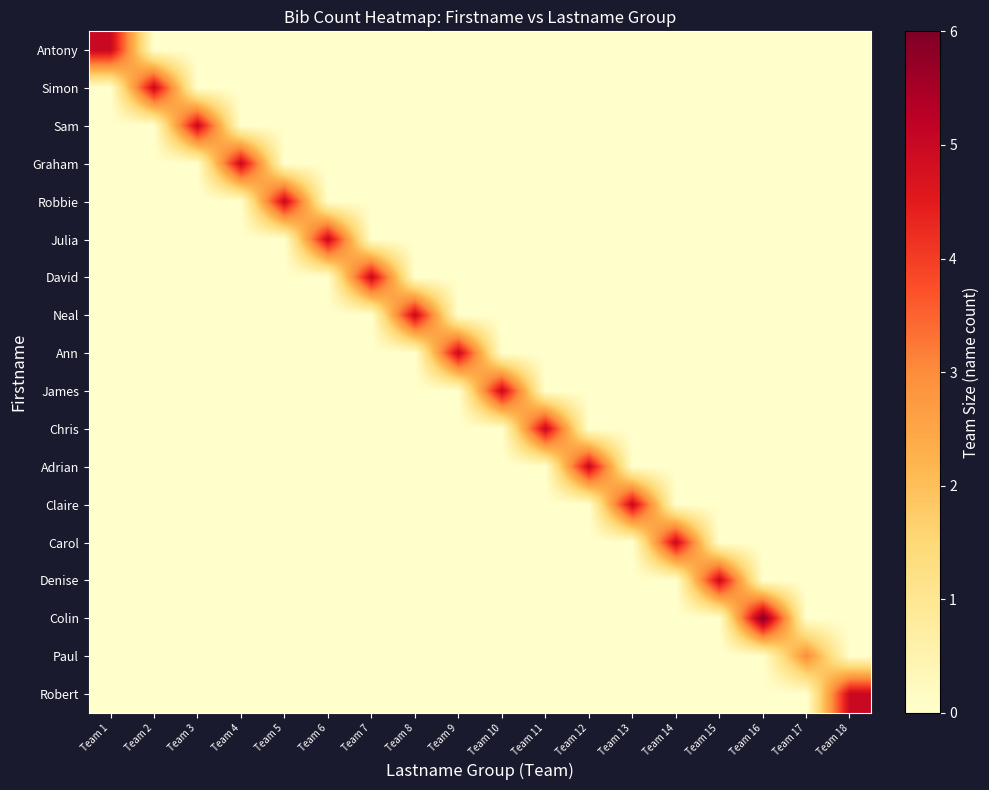

Reading left to right, list all the values displayed in this chart.

Antony: Team 1=5	Team 2=0	Team 3=0	Team 4=0	Team 5=0	Team 6=0	Team 7=0	Team 8=0	Team 9=0	Team 10=0	Team 11=0	Team 12=0	Team 13=0	Team 14=0	Team 15=0	Team 16=0	Team 17=0	Team 18=0
Simon: Team 1=0	Team 2=5	Team 3=0	Team 4=0	Team 5=0	Team 6=0	Team 7=0	Team 8=0	Team 9=0	Team 10=0	Team 11=0	Team 12=0	Team 13=0	Team 14=0	Team 15=0	Team 16=0	Team 17=0	Team 18=0
Sam: Team 1=0	Team 2=0	Team 3=5	Team 4=0	Team 5=0	Team 6=0	Team 7=0	Team 8=0	Team 9=0	Team 10=0	Team 11=0	Team 12=0	Team 13=0	Team 14=0	Team 15=0	Team 16=0	Team 17=0	Team 18=0
Graham: Team 1=0	Team 2=0	Team 3=0	Team 4=5	Team 5=0	Team 6=0	Team 7=0	Team 8=0	Team 9=0	Team 10=0	Team 11=0	Team 12=0	Team 13=0	Team 14=0	Team 15=0	Team 16=0	Team 17=0	Team 18=0
Robbie: Team 1=0	Team 2=0	Team 3=0	Team 4=0	Team 5=5	Team 6=0	Team 7=0	Team 8=0	Team 9=0	Team 10=0	Team 11=0	Team 12=0	Team 13=0	Team 14=0	Team 15=0	Team 16=0	Team 17=0	Team 18=0
Julia: Team 1=0	Team 2=0	Team 3=0	Team 4=0	Team 5=0	Team 6=5	Team 7=0	Team 8=0	Team 9=0	Team 10=0	Team 11=0	Team 12=0	Team 13=0	Team 14=0	Team 15=0	Team 16=0	Team 17=0	Team 18=0
David: Team 1=0	Team 2=0	Team 3=0	Team 4=0	Team 5=0	Team 6=0	Team 7=5	Team 8=0	Team 9=0	Team 10=0	Team 11=0	Team 12=0	Team 13=0	Team 14=0	Team 15=0	Team 16=0	Team 17=0	Team 18=0
Neal: Team 1=0	Team 2=0	Team 3=0	Team 4=0	Team 5=0	Team 6=0	Team 7=0	Team 8=5	Team 9=0	Team 10=0	Team 11=0	Team 12=0	Team 13=0	Team 14=0	Team 15=0	Team 16=0	Team 17=0	Team 18=0
Ann: Team 1=0	Team 2=0	Team 3=0	Team 4=0	Team 5=0	Team 6=0	Team 7=0	Team 8=0	Team 9=5	Team 10=0	Team 11=0	Team 12=0	Team 13=0	Team 14=0	Team 15=0	Team 16=0	Team 17=0	Team 18=0
James: Team 1=0	Team 2=0	Team 3=0	Team 4=0	Team 5=0	Team 6=0	Team 7=0	Team 8=0	Team 9=0	Team 10=5	Team 11=0	Team 12=0	Team 13=0	Team 14=0	Team 15=0	Team 16=0	Team 17=0	Team 18=0
Chris: Team 1=0	Team 2=0	Team 3=0	Team 4=0	Team 5=0	Team 6=0	Team 7=0	Team 8=0	Team 9=0	Team 10=0	Team 11=5	Team 12=0	Team 13=0	Team 14=0	Team 15=0	Team 16=0	Team 17=0	Team 18=0
Adrian: Team 1=0	Team 2=0	Team 3=0	Team 4=0	Team 5=0	Team 6=0	Team 7=0	Team 8=0	Team 9=0	Team 10=0	Team 11=0	Team 12=5	Team 13=0	Team 14=0	Team 15=0	Team 16=0	Team 17=0	Team 18=0
Claire: Team 1=0	Team 2=0	Team 3=0	Team 4=0	Team 5=0	Team 6=0	Team 7=0	Team 8=0	Team 9=0	Team 10=0	Team 11=0	Team 12=0	Team 13=5	Team 14=0	Team 15=0	Team 16=0	Team 17=0	Team 18=0
Carol: Team 1=0	Team 2=0	Team 3=0	Team 4=0	Team 5=0	Team 6=0	Team 7=0	Team 8=0	Team 9=0	Team 10=0	Team 11=0	Team 12=0	Team 13=0	Team 14=5	Team 15=0	Team 16=0	Team 17=0	Team 18=0
Denise: Team 1=0	Team 2=0	Team 3=0	Team 4=0	Team 5=0	Team 6=0	Team 7=0	Team 8=0	Team 9=0	Team 10=0	Team 11=0	Team 12=0	Team 13=0	Team 14=0	Team 15=5	Team 16=0	Team 17=0	Team 18=0
Colin: Team 1=0	Team 2=0	Team 3=0	Team 4=0	Team 5=0	Team 6=0	Team 7=0	Team 8=0	Team 9=0	Team 10=0	Team 11=0	Team 12=0	Team 13=0	Team 14=0	Team 15=0	Team 16=6	Team 17=0	Team 18=0
Paul: Team 1=0	Team 2=0	Team 3=0	Team 4=0	Team 5=0	Team 6=0	Team 7=0	Team 8=0	Team 9=0	Team 10=0	Team 11=0	Team 12=0	Team 13=0	Team 14=0	Team 15=0	Team 16=0	Team 17=3	Team 18=0
Robert: Team 1=0	Team 2=0	Team 3=0	Team 4=0	Team 5=0	Team 6=0	Team 7=0	Team 8=0	Team 9=0	Team 10=0	Team 11=0	Team 12=0	Team 13=0	Team 14=0	Team 15=0	Team 16=0	Team 17=0	Team 18=5